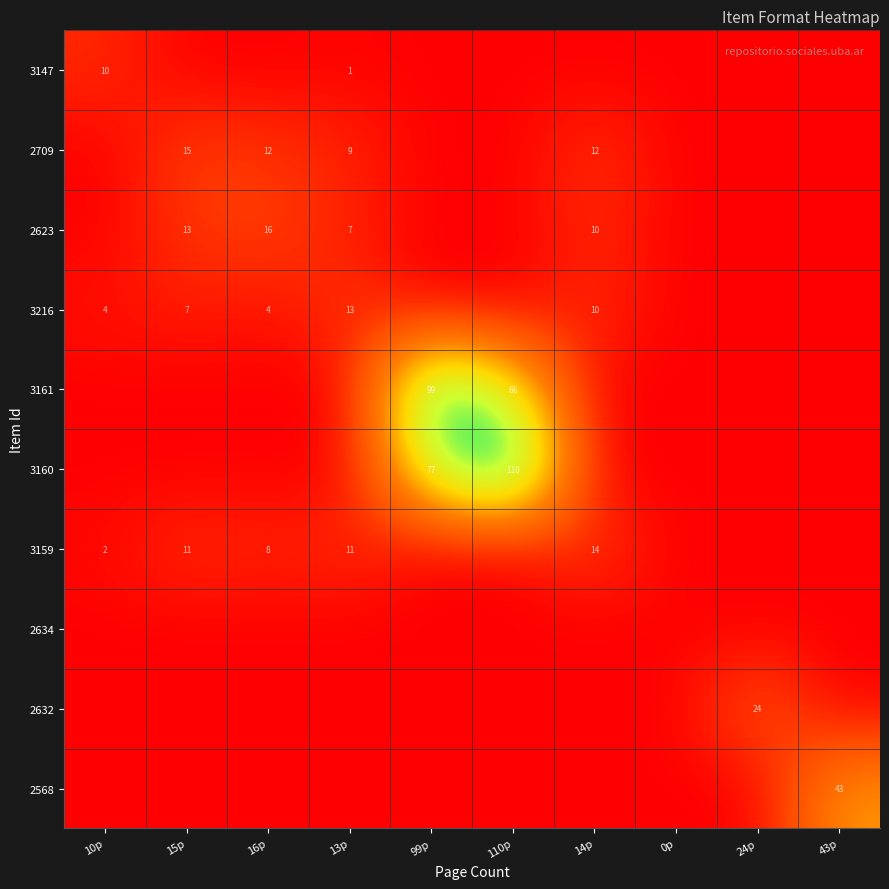

At how many categories does at least one series exceed 0?

9